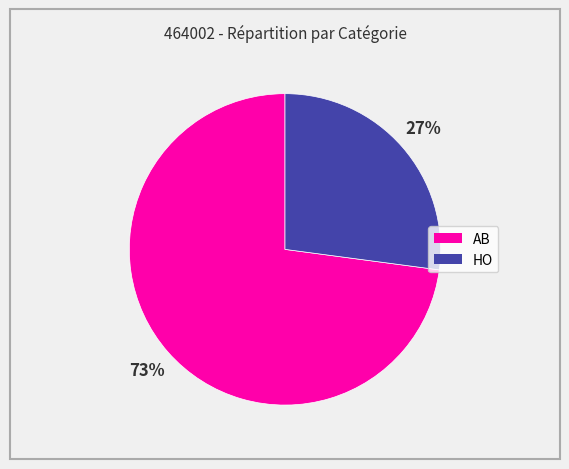

To the nearest percent, what portion does AB represent?

73%